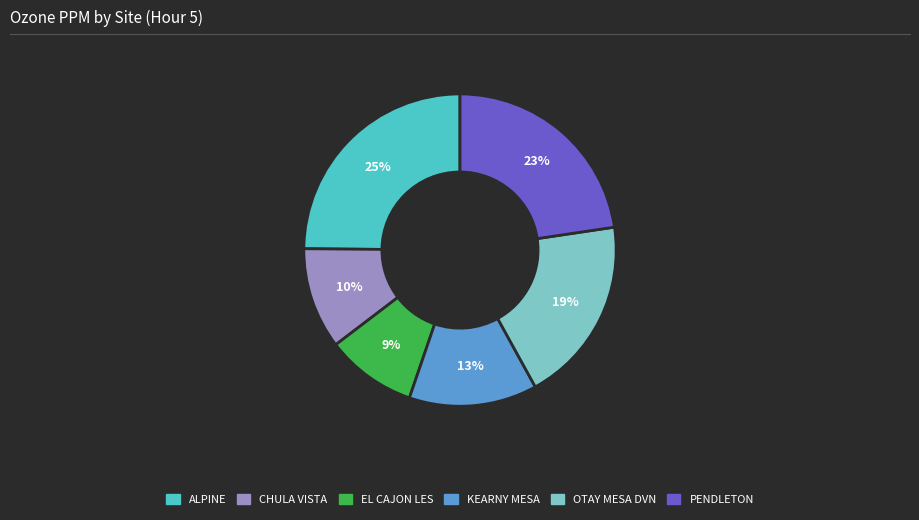

The KEARNY MESA slice represents 13% of the pie. True or false?

True